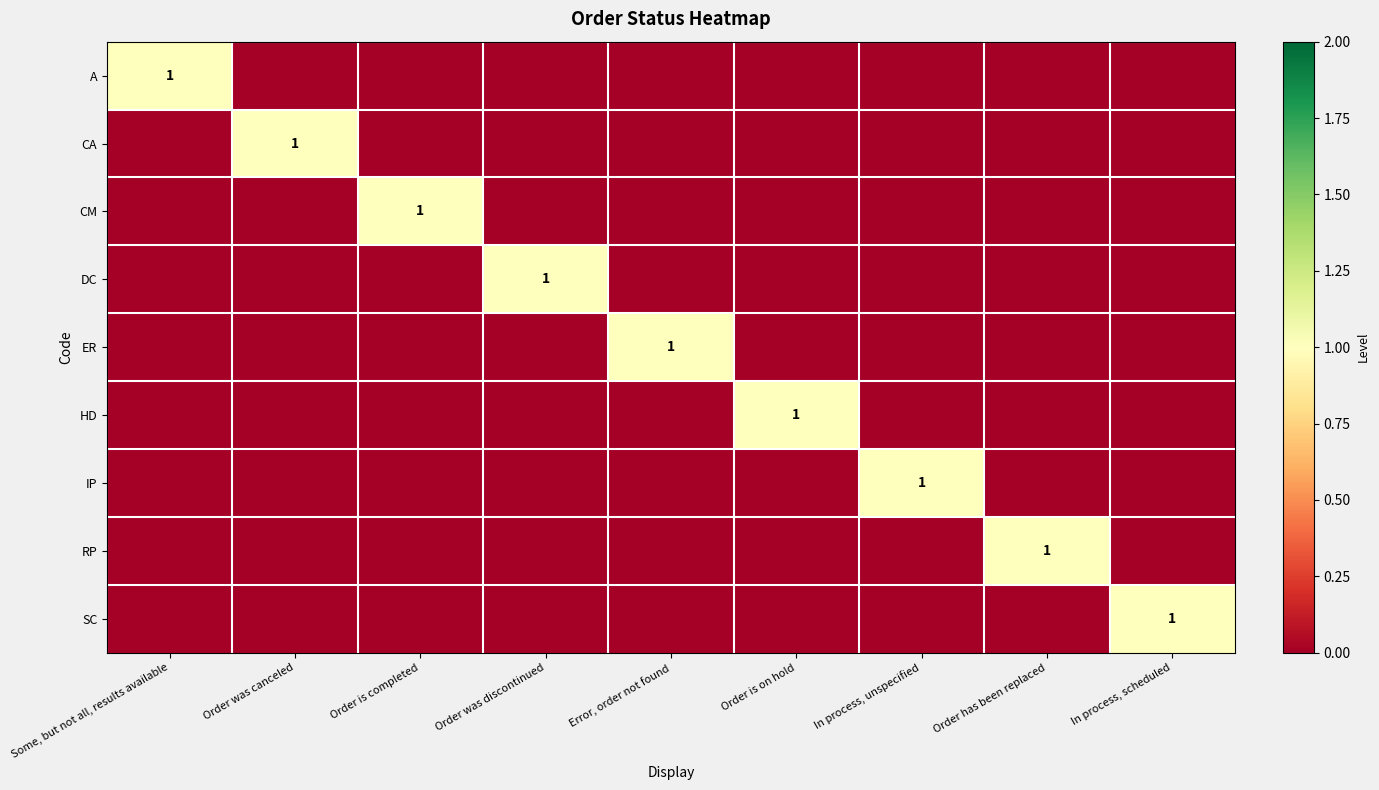

Which label corresponds to the largest value in the chart?

Some, but not all, results available